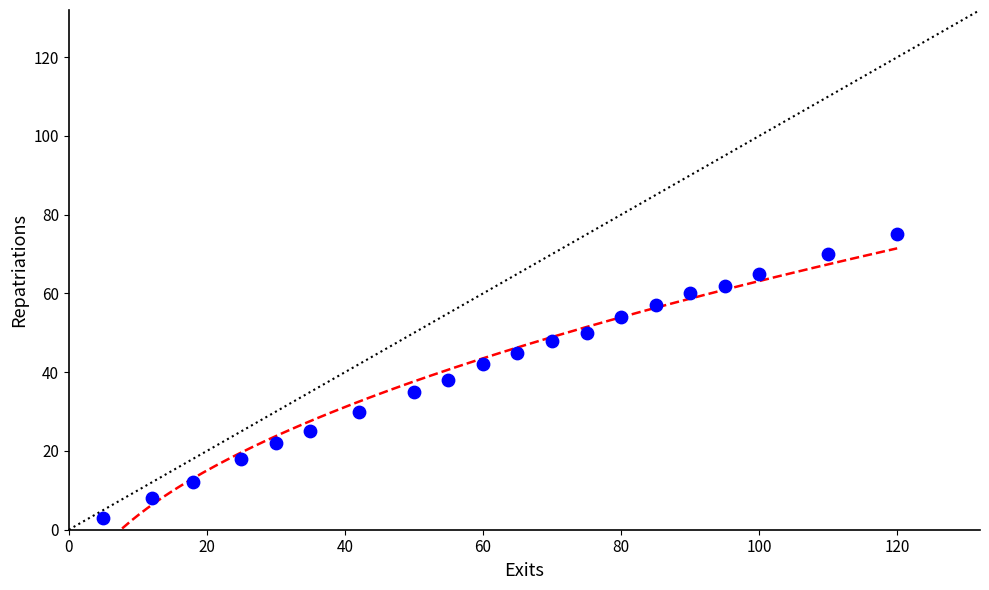

What is the range of Y values (max minus min)?

72